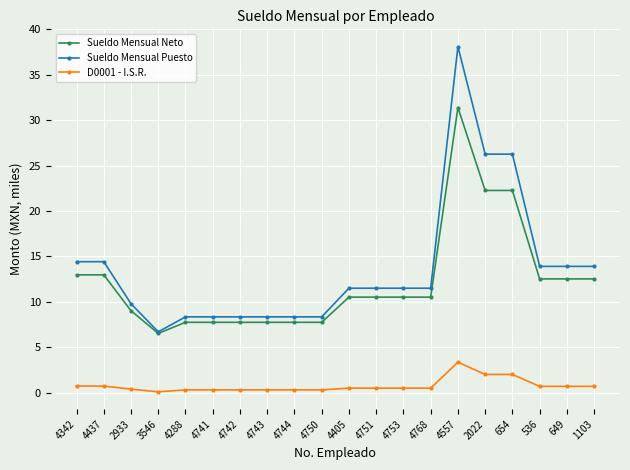

Does the chart have visible grid lines?

Yes